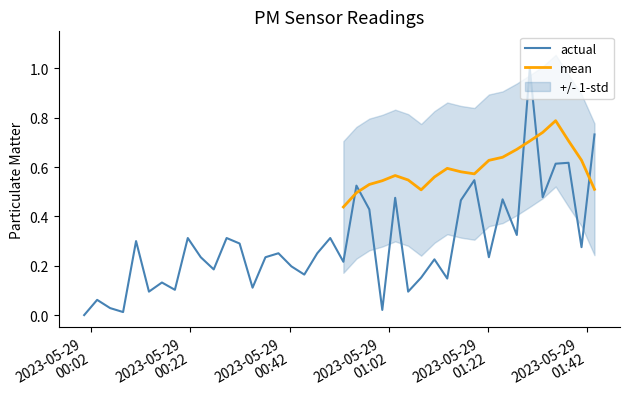

What is the highest value of the actual series?

1.0